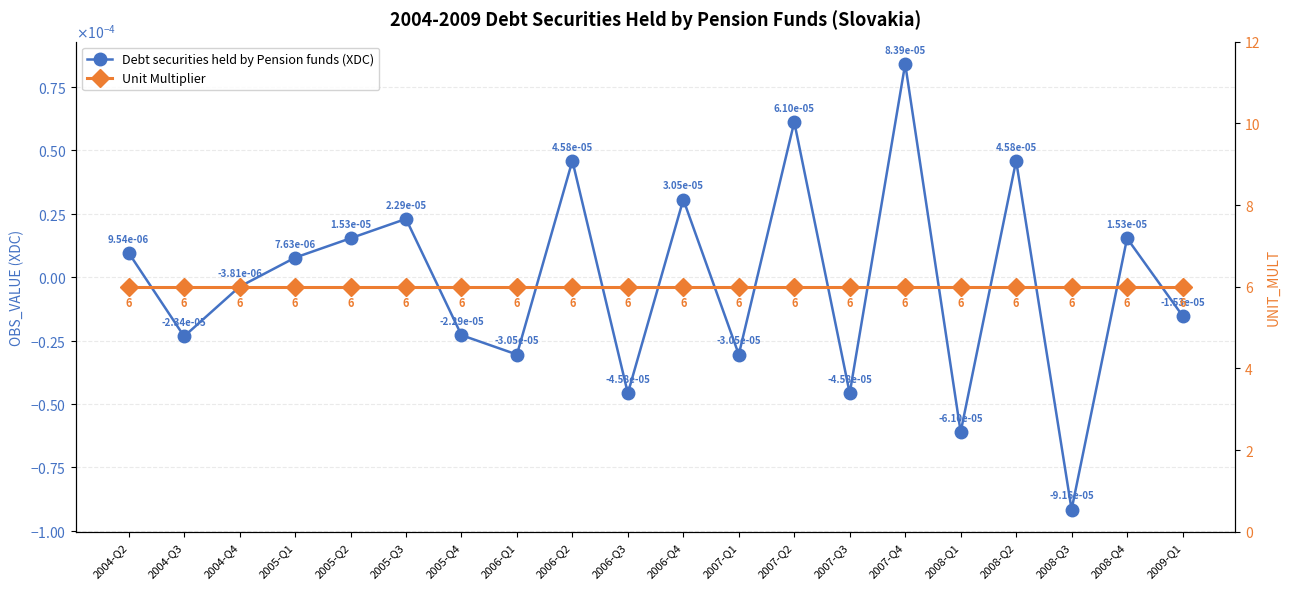

True or false: Unit Multiplier and Debt securities held by Pension funds (XDC) intersect in this chart.

False